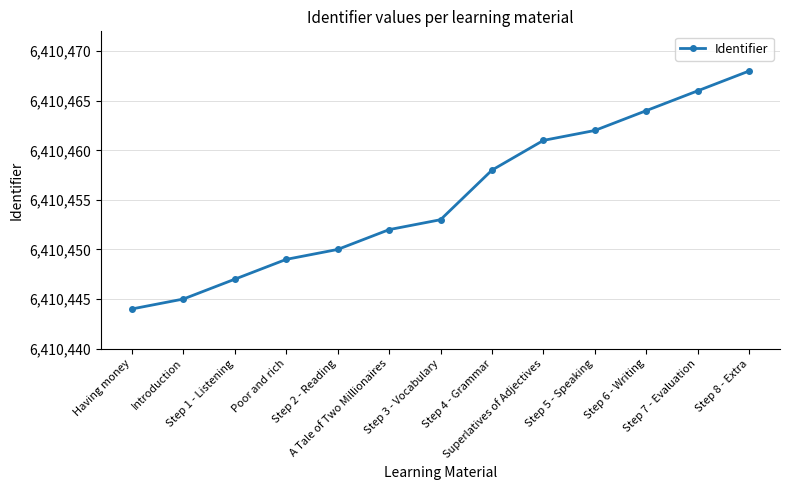

What is the average value?

6410455